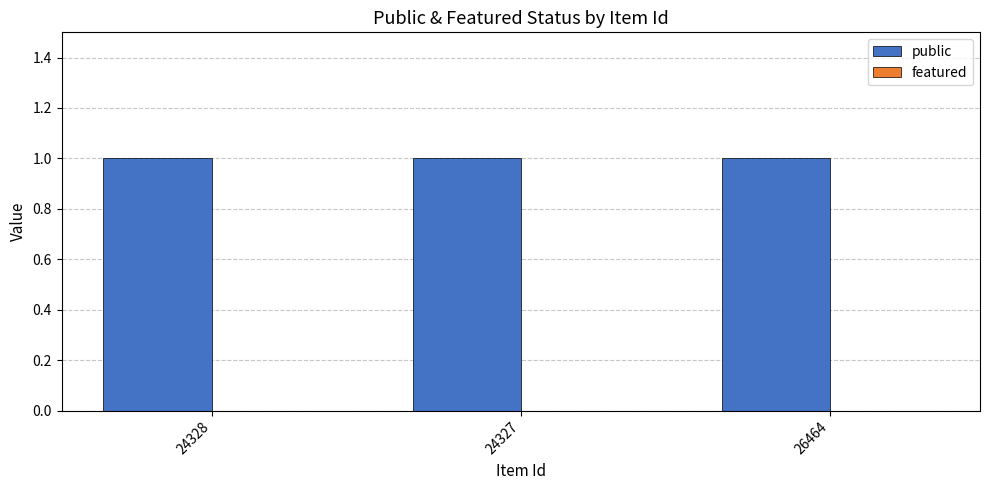

Is the value of featured at 24328 greater than the value of public at 26464?

No